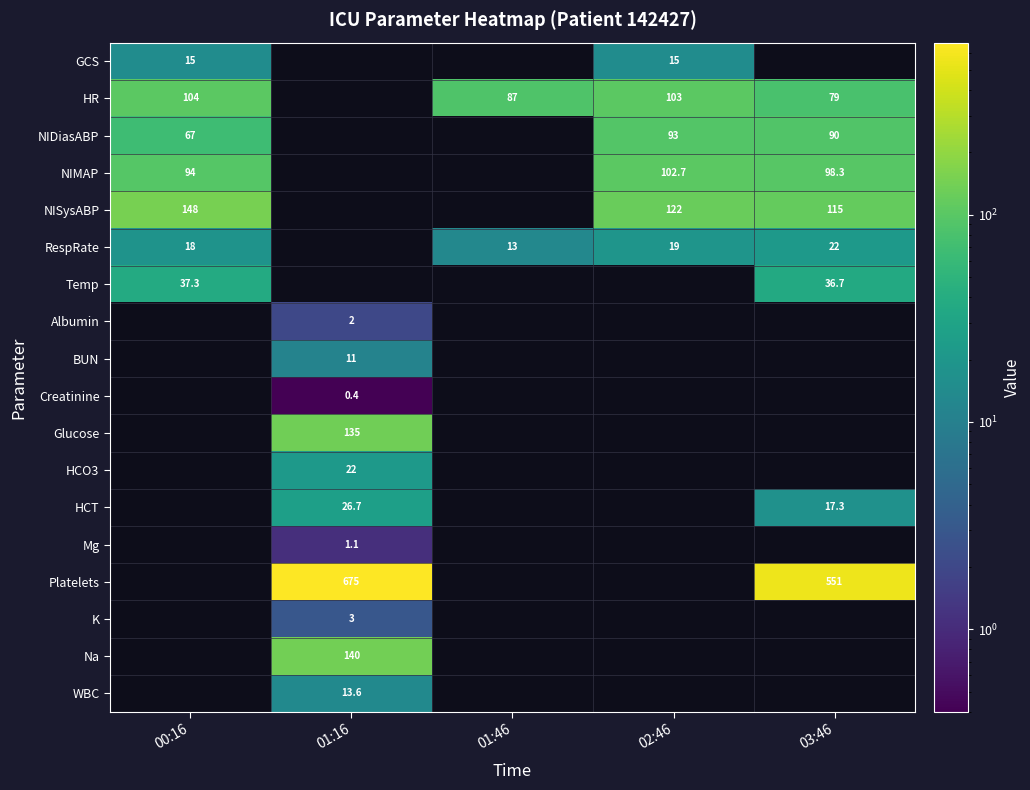

What is the difference between the Platelets values at 01:16 and 03:46?

124.0